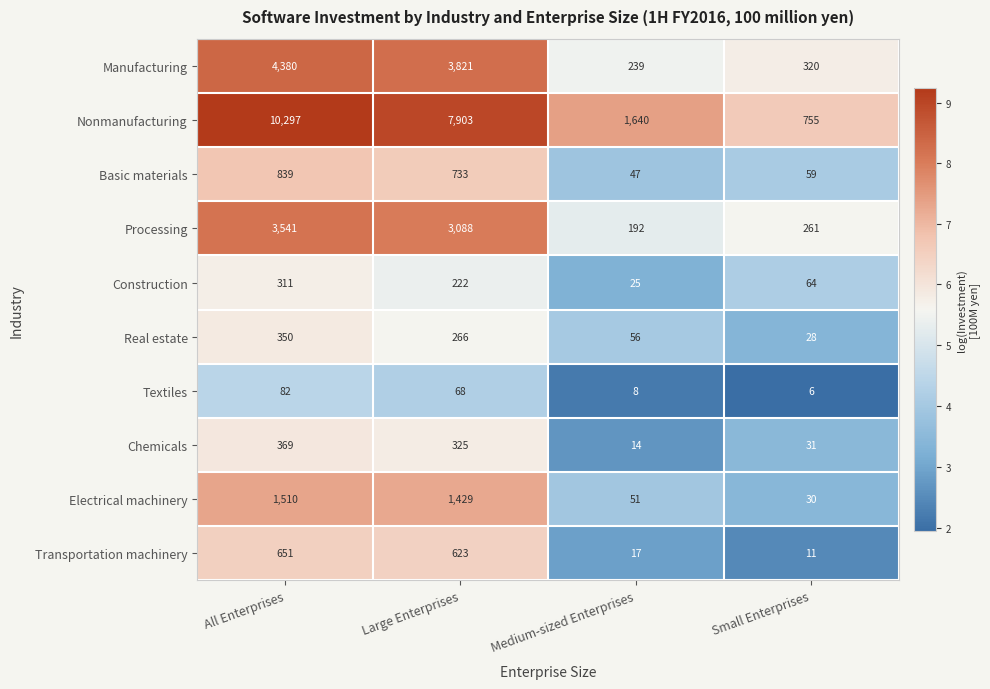

What is the smallest value displayed?

6